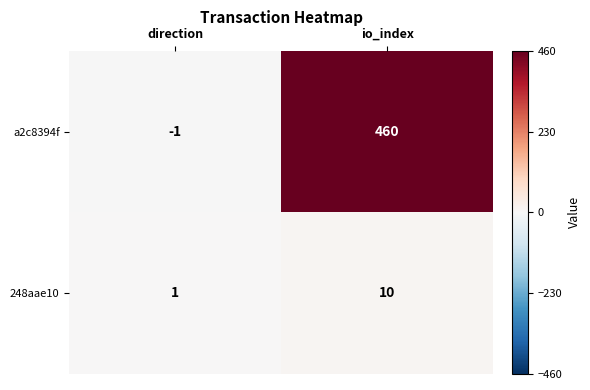

Which series has the largest total across all categories?

a2c8394f